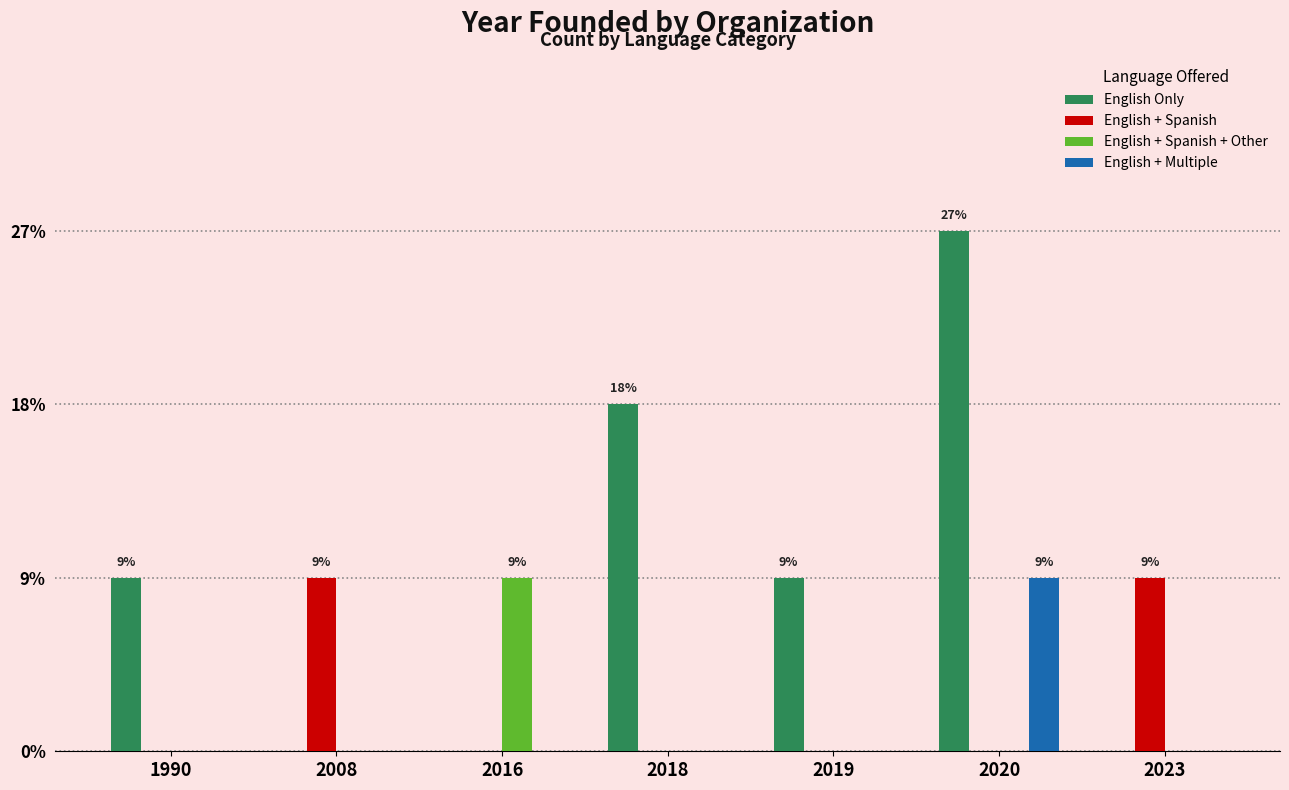

Are the bars horizontal?

No